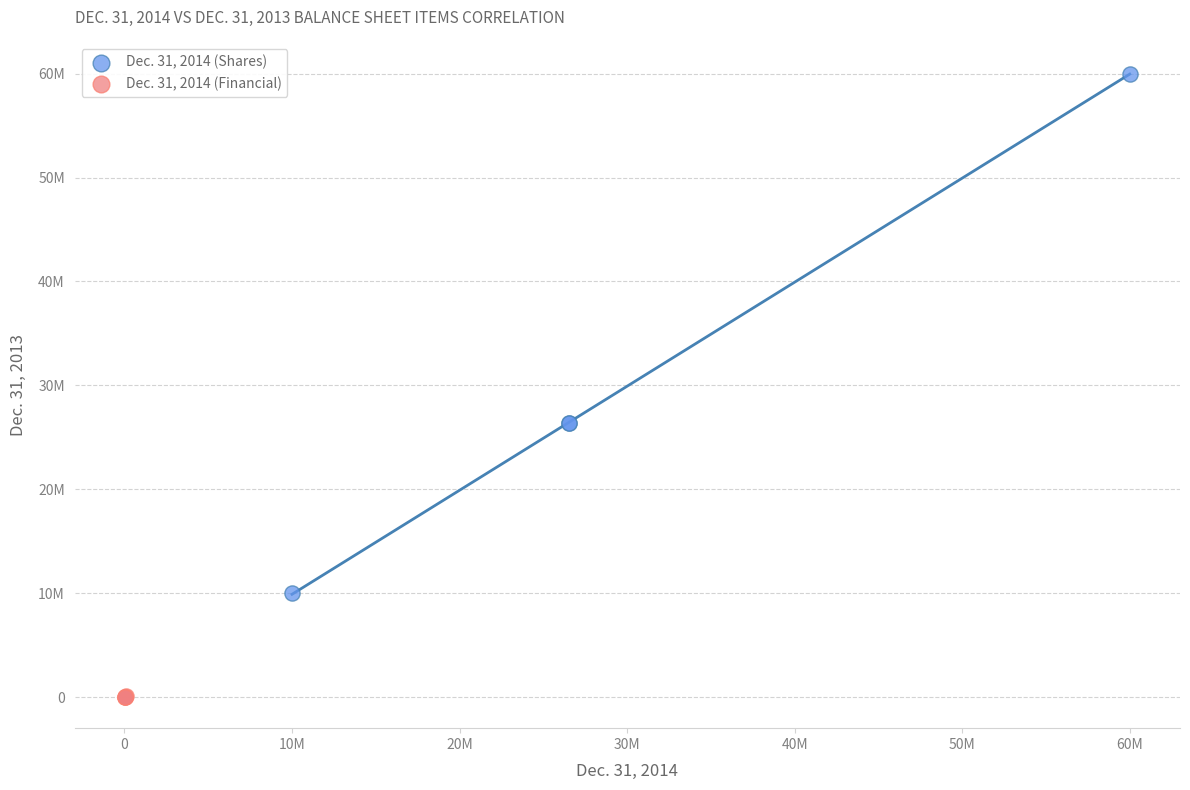

Which series reaches the maximum Y coordinate?

Dec. 31, 2014 (Shares)